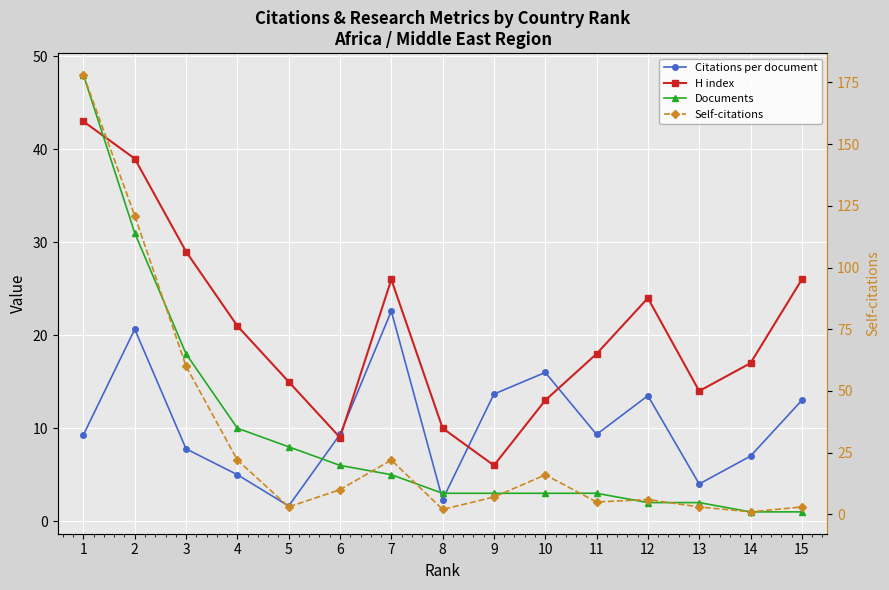

At which category is the sum across all series the highest?

1